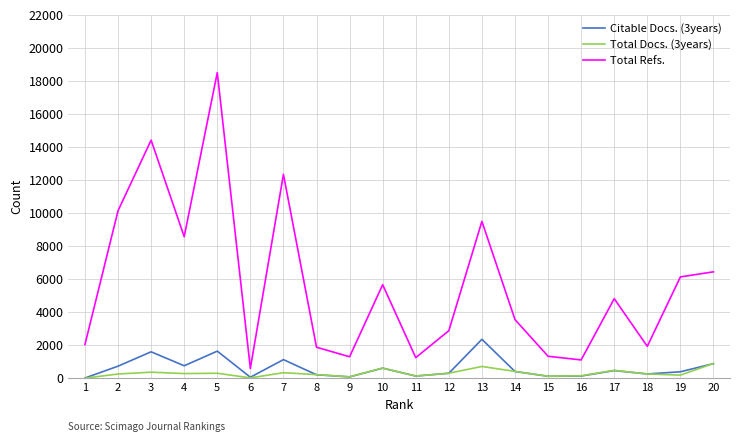

Is the value of Total Docs. (3years) at 9 greater than the value of Total Refs. at 15?

No